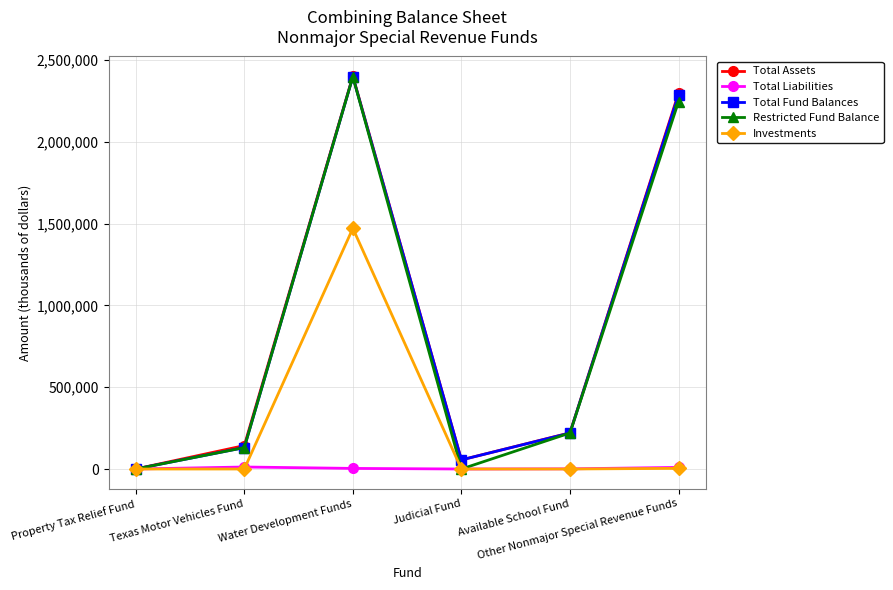

True or false: Total Assets has more than 1 interior local peaks.

False